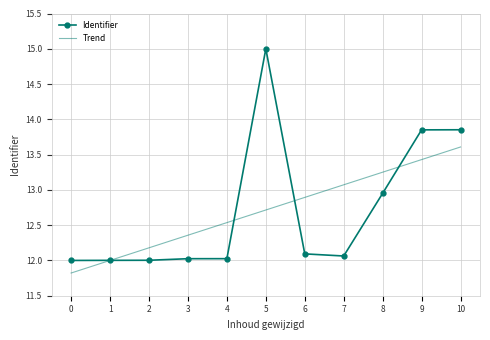

List the series in order of their peak value, highest first.

Identifier, Trend